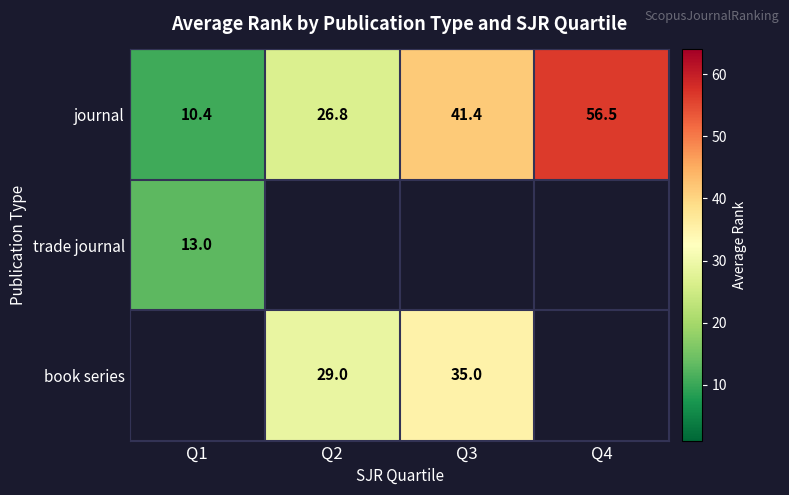

Is it true that journal equals 56.5 at Q4?

True